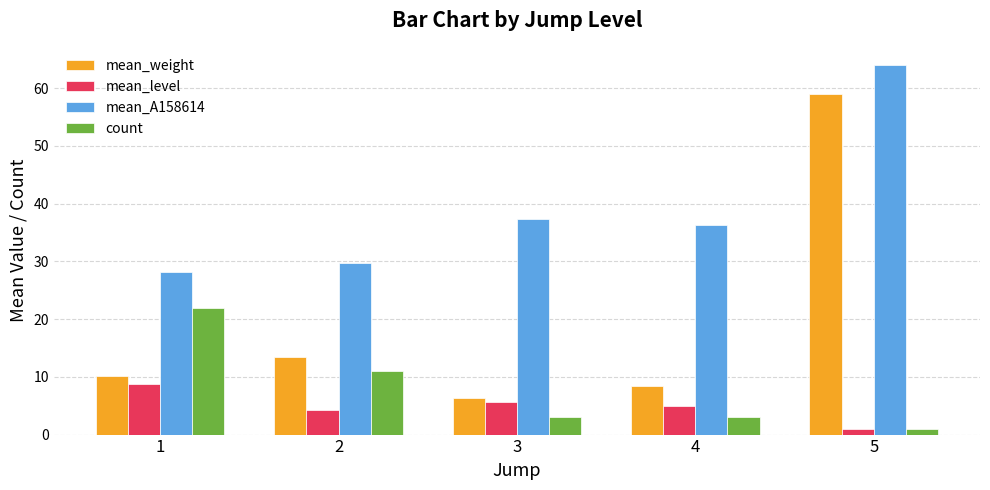

Is the value of mean_level at 4 greater than the value of mean_weight at 1?

No